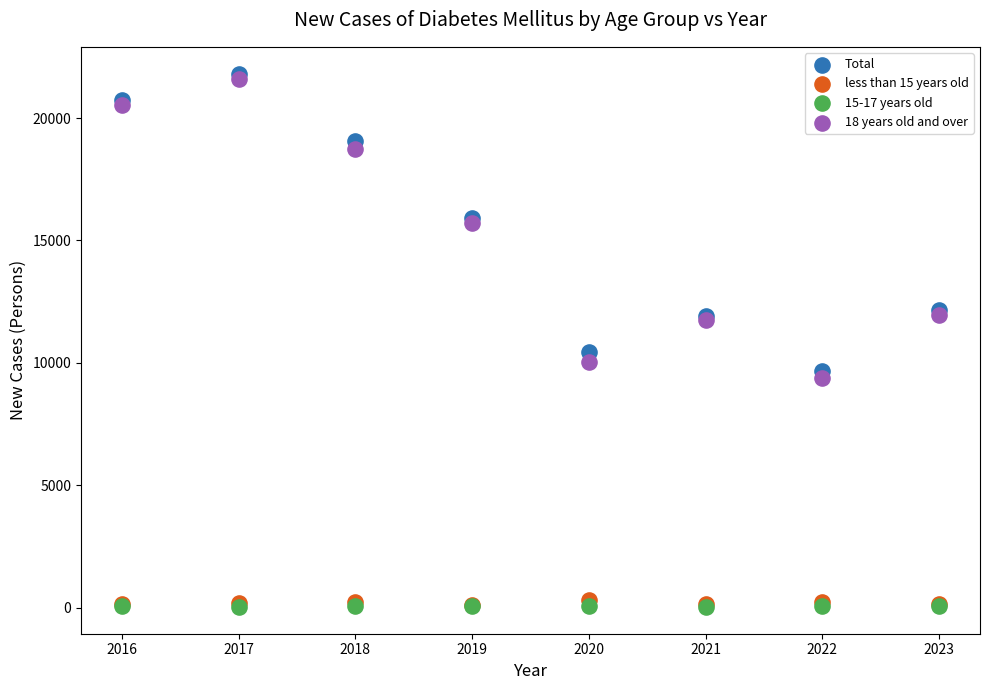

Across all series, what Y value is closest to 10922?

10434